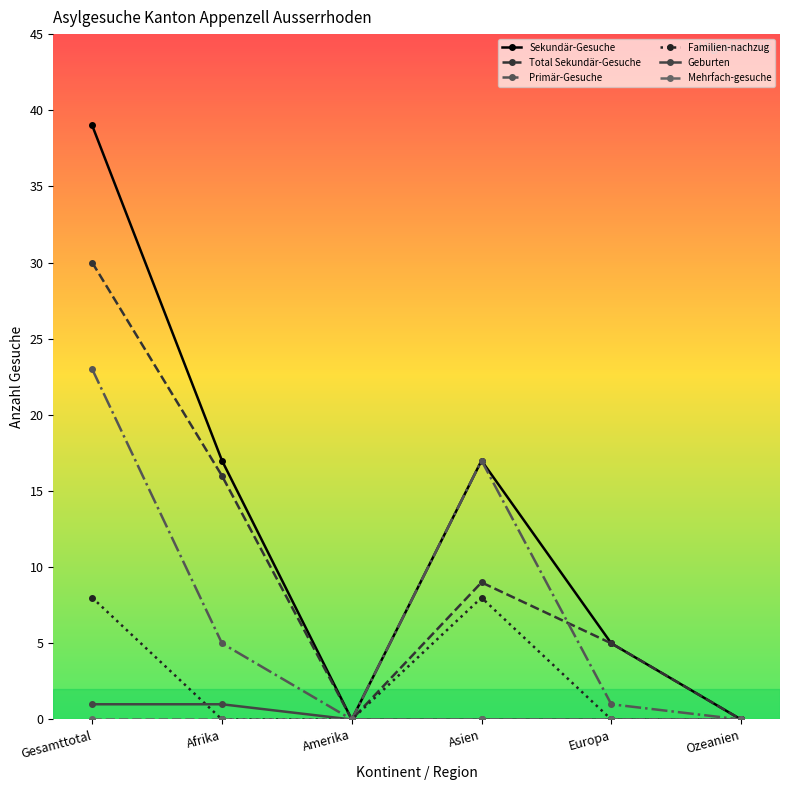

Which series has the widest spread of values?

Sekundär-Gesuche